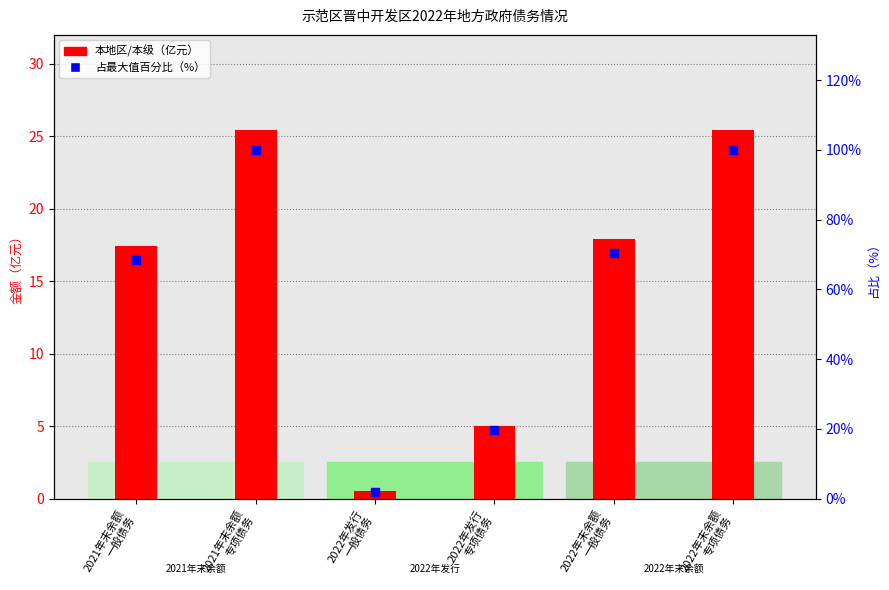

Which series has the largest Y range (max minus min)?

占最大值百分比（%）